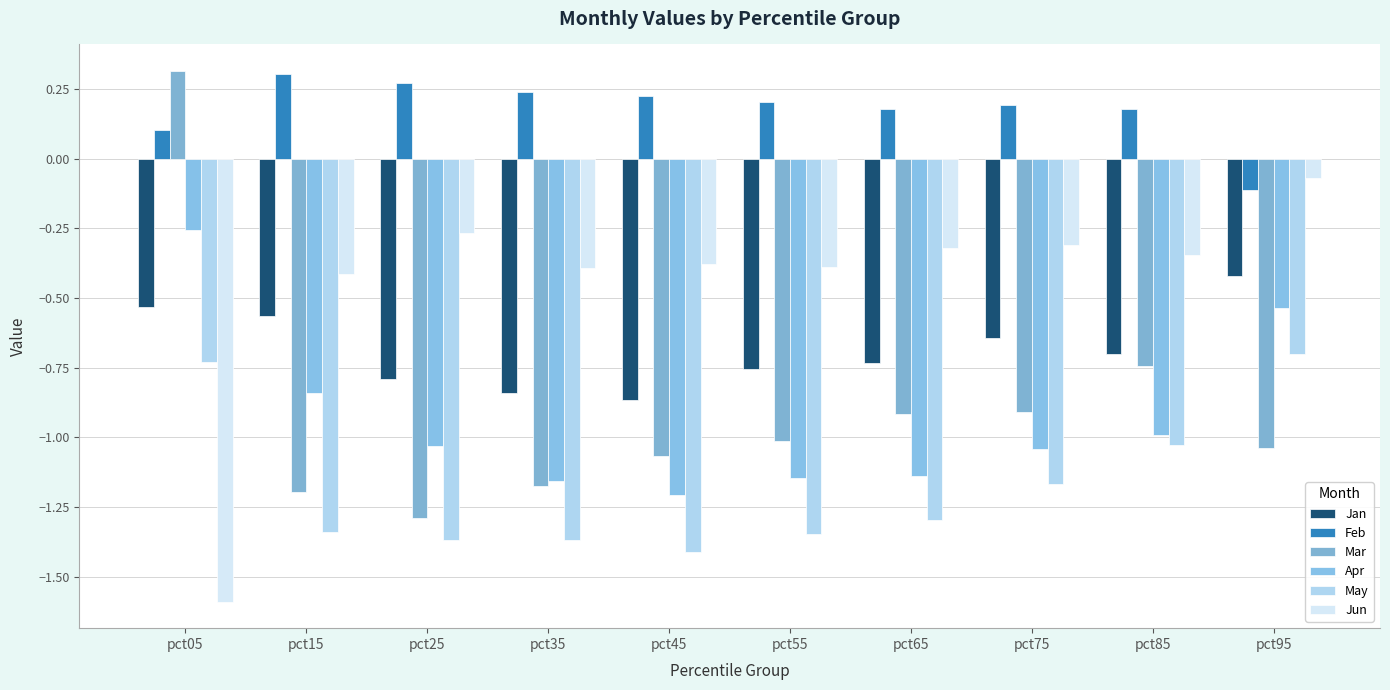

What is the difference between the highest and lowest values at pct25?

1.6